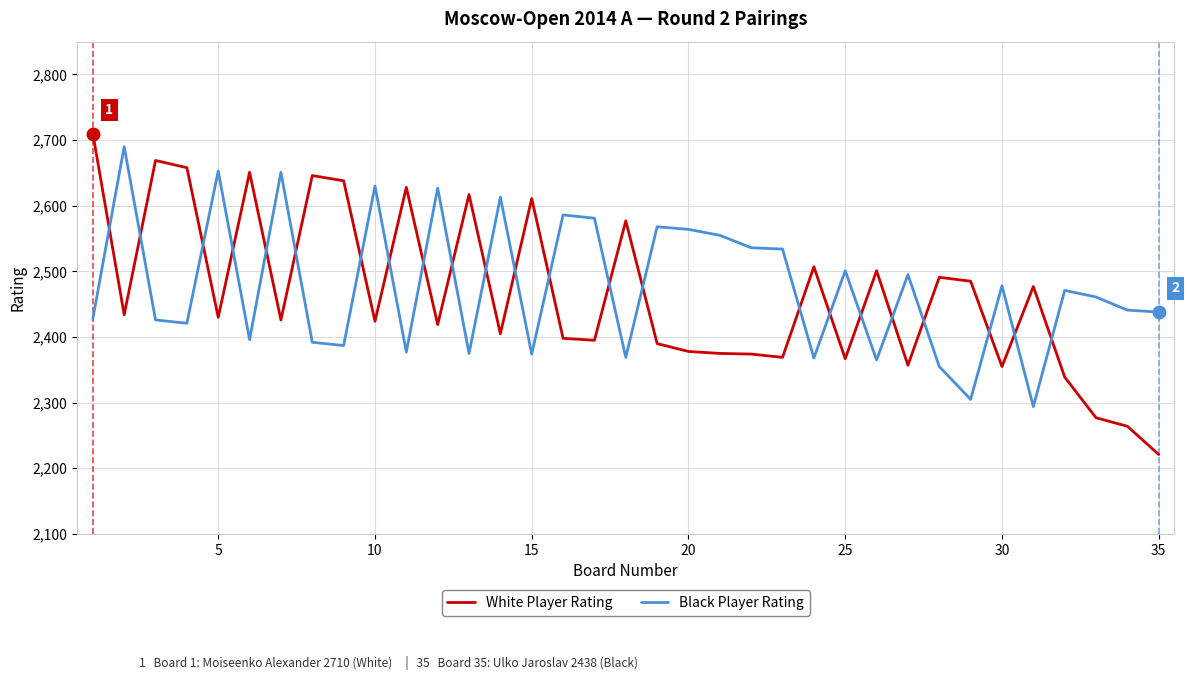

What is the smallest value displayed?

2221